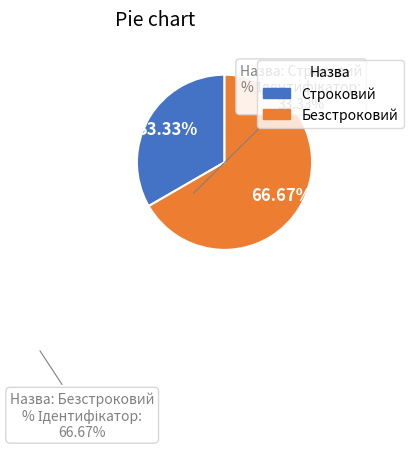

How many segments does this pie chart have?

2